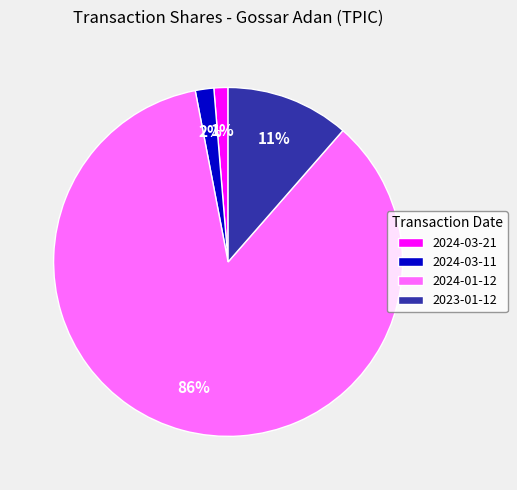

What is the largest slice in the pie chart?

2024-01-12